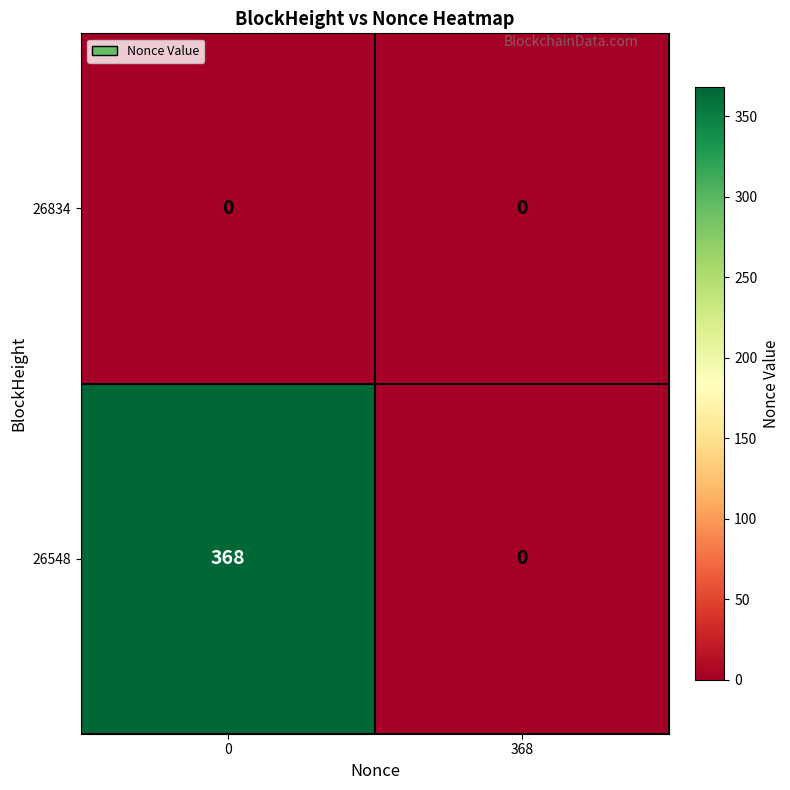

What is the sum of the 26548 values at 0 and 368?

368